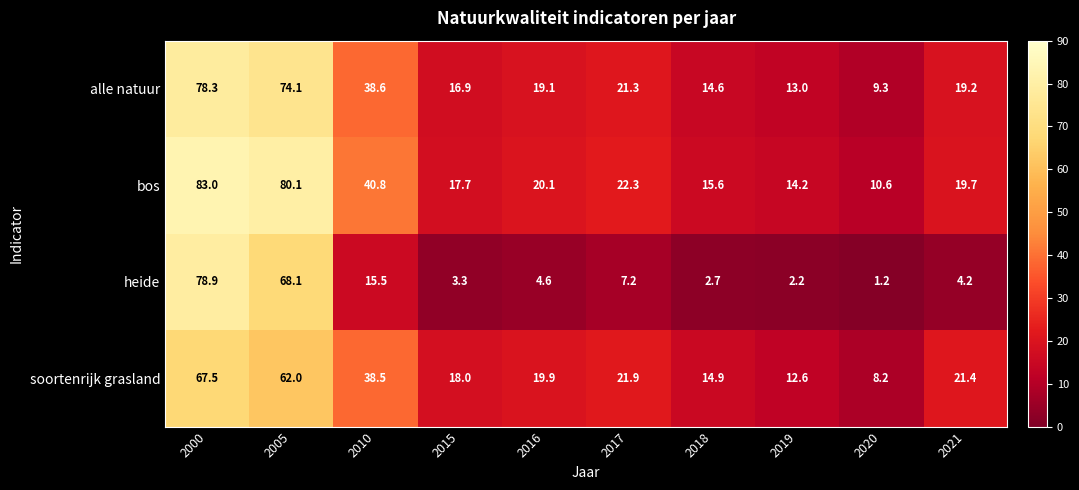

Rank the series by their maximum value, from highest to lowest.

bos, heide, alle natuur, soortenrijk grasland